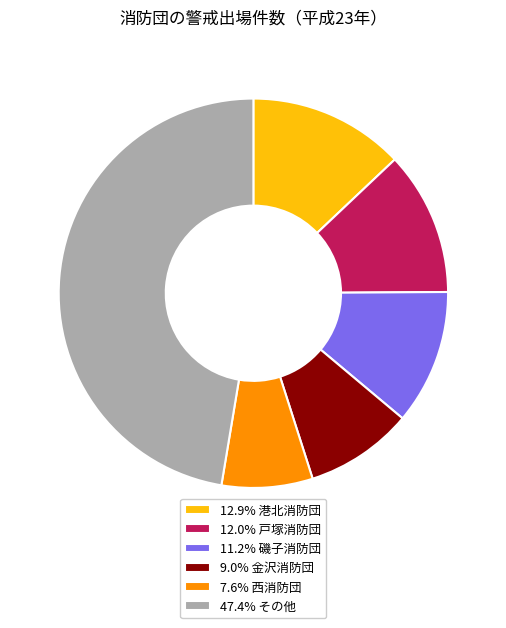

How many segments does this pie chart have?

6